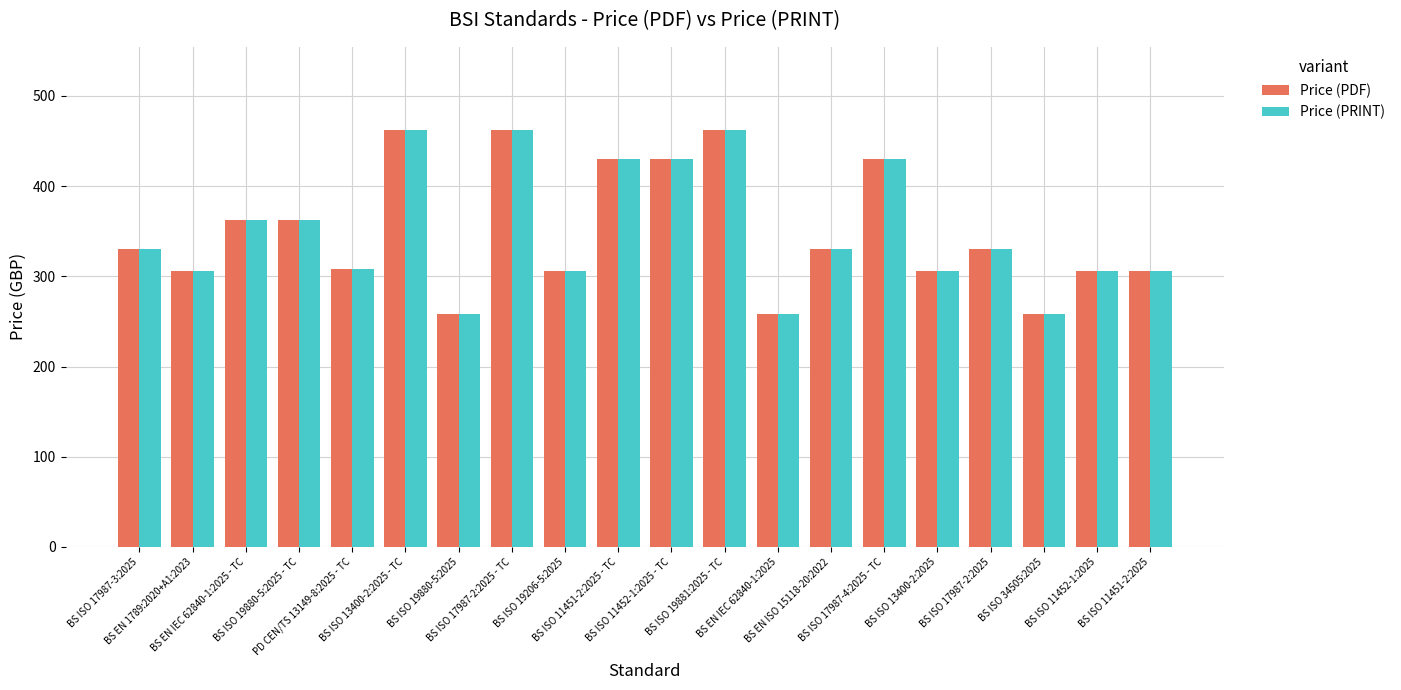

What is the maximum value for Price (PRINT)?

462